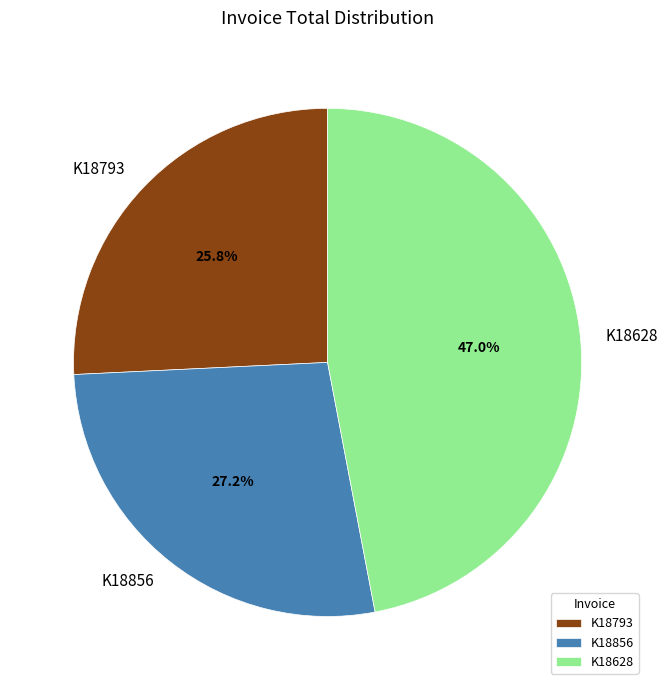

Does any single category account for the majority?

No